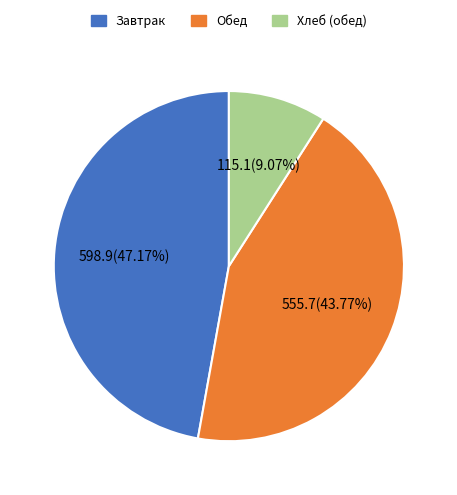

Is the sum of Обед and Завтрак greater than half?

Yes